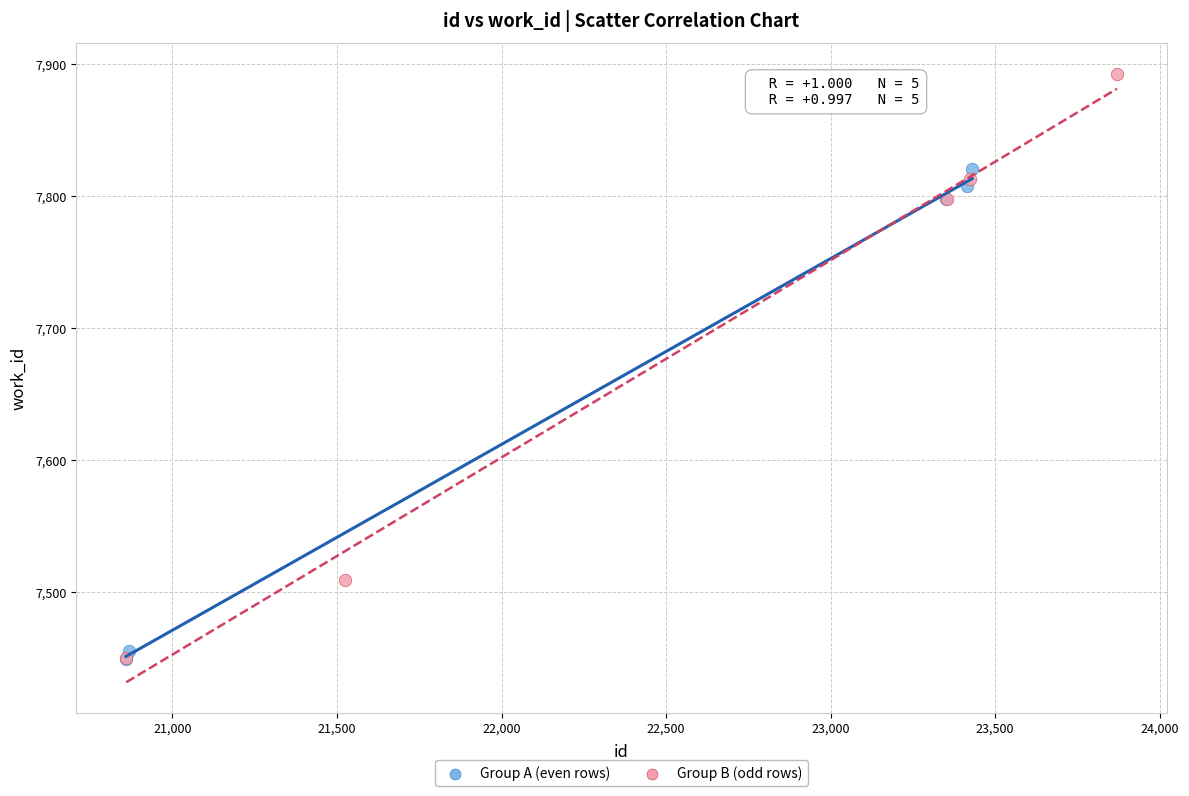

What are all the series names shown in the legend?

Group A (even rows), Group B (odd rows)